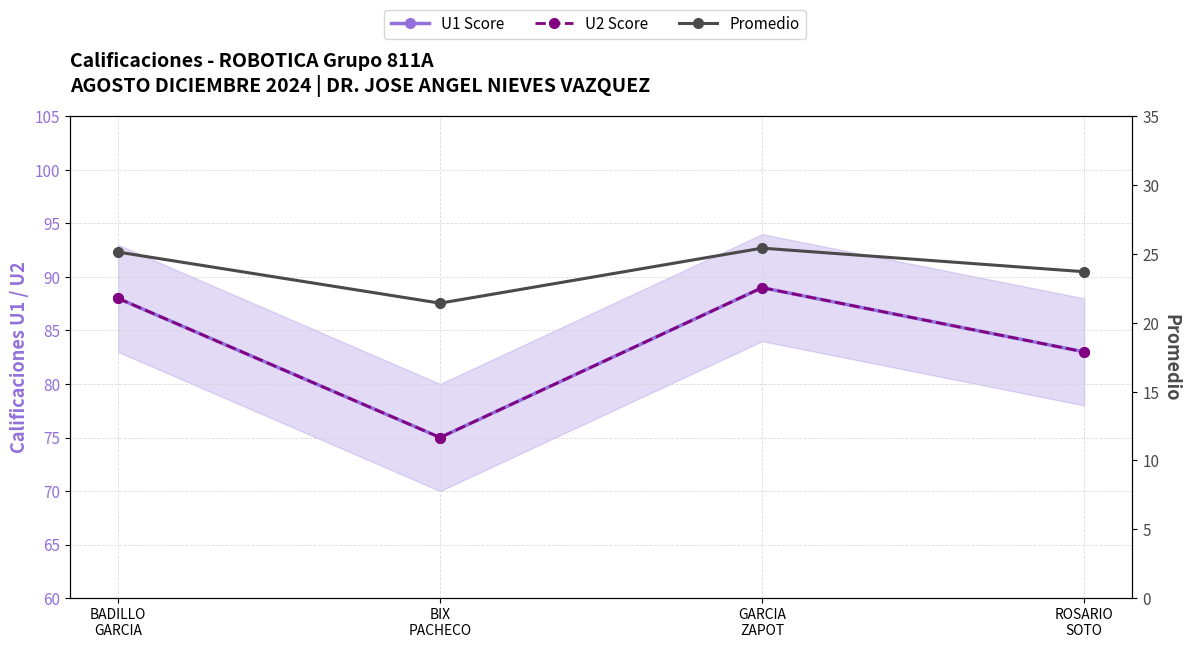

What is the spread (max minus min) of values at ROSARIO
SOTO?

59.3